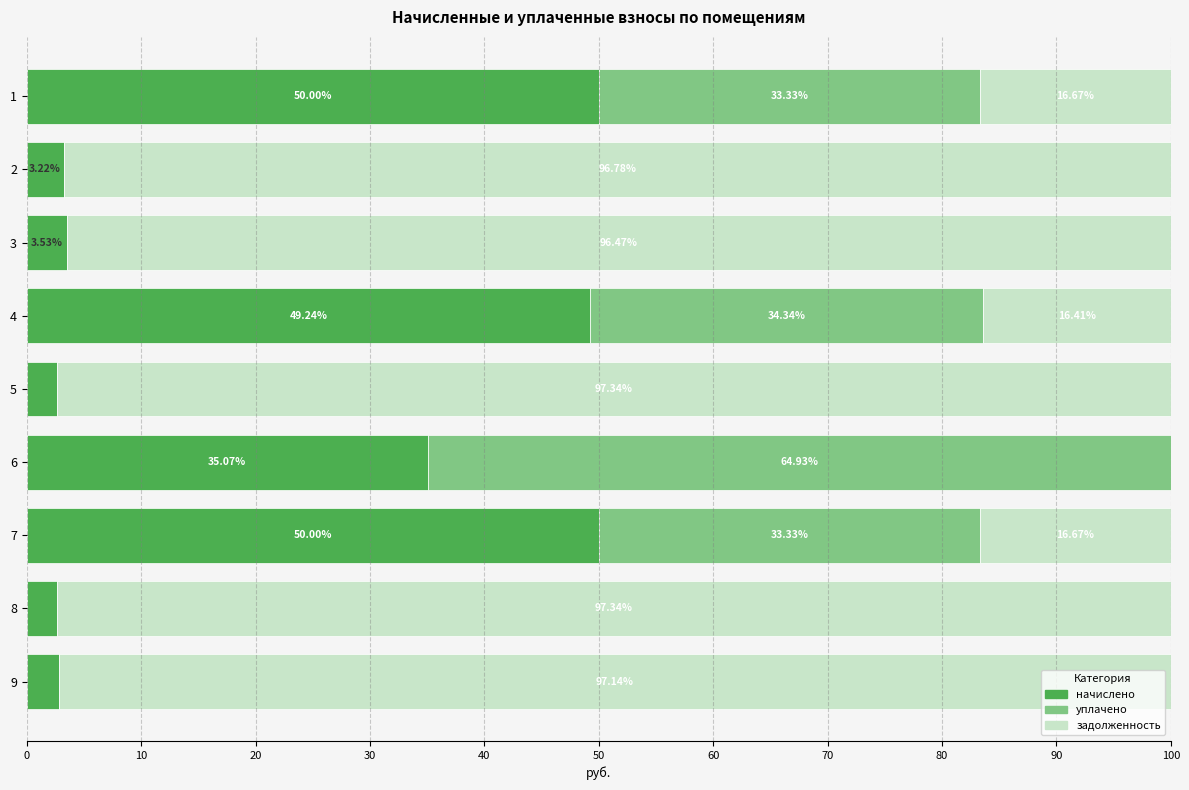

What is the total value across all series at 3?

100.0